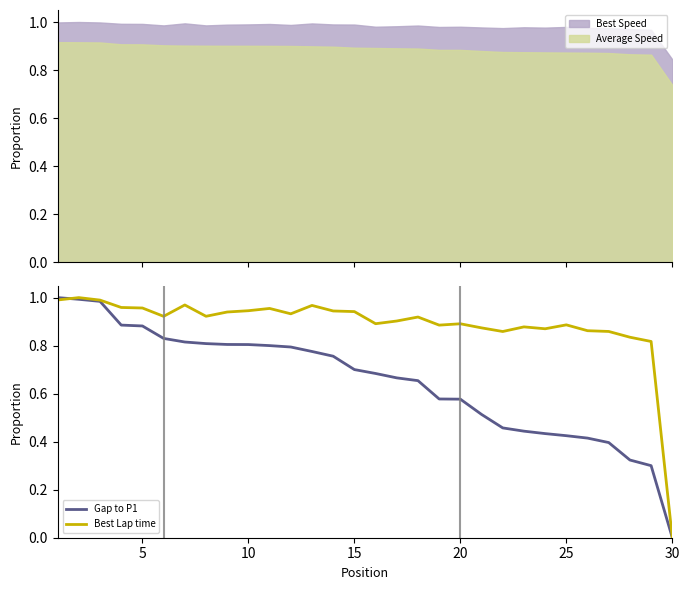

Is it true that Gap to P1 equals 0.5 at 30?

False